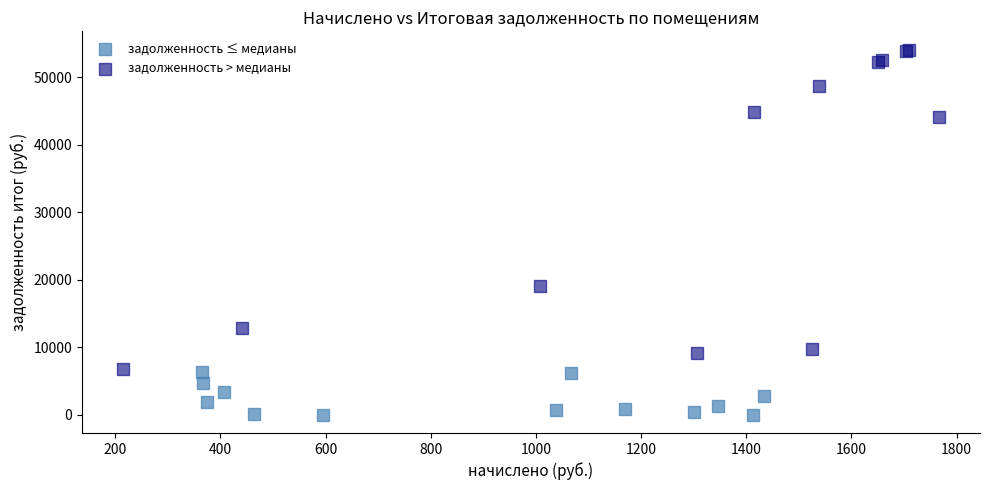

Which series reaches the maximum Y coordinate?

задолженность > медианы